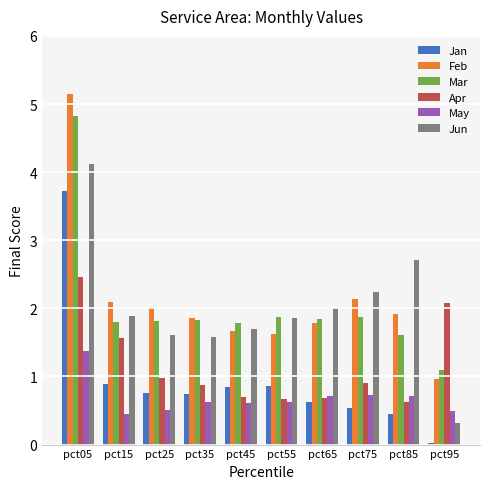

Which series has the largest range (max minus min)?

Feb